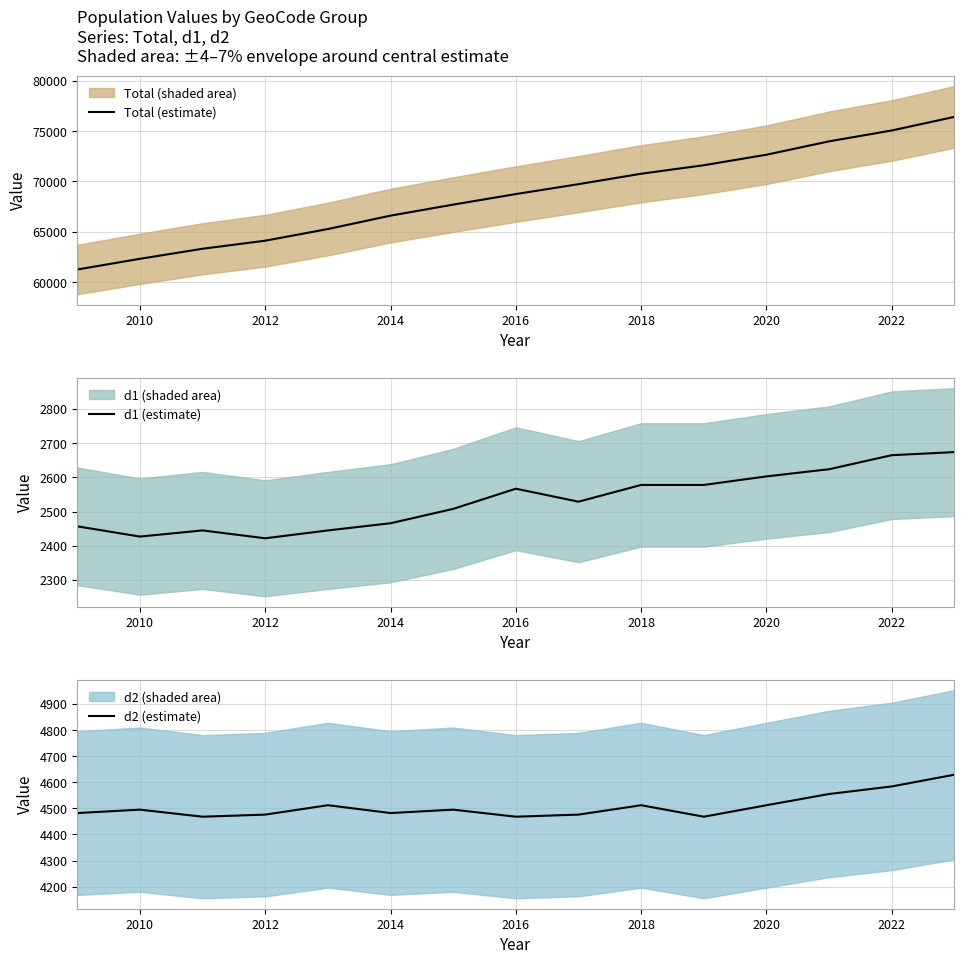

What is the maximum value for Total (estimate)?

76407